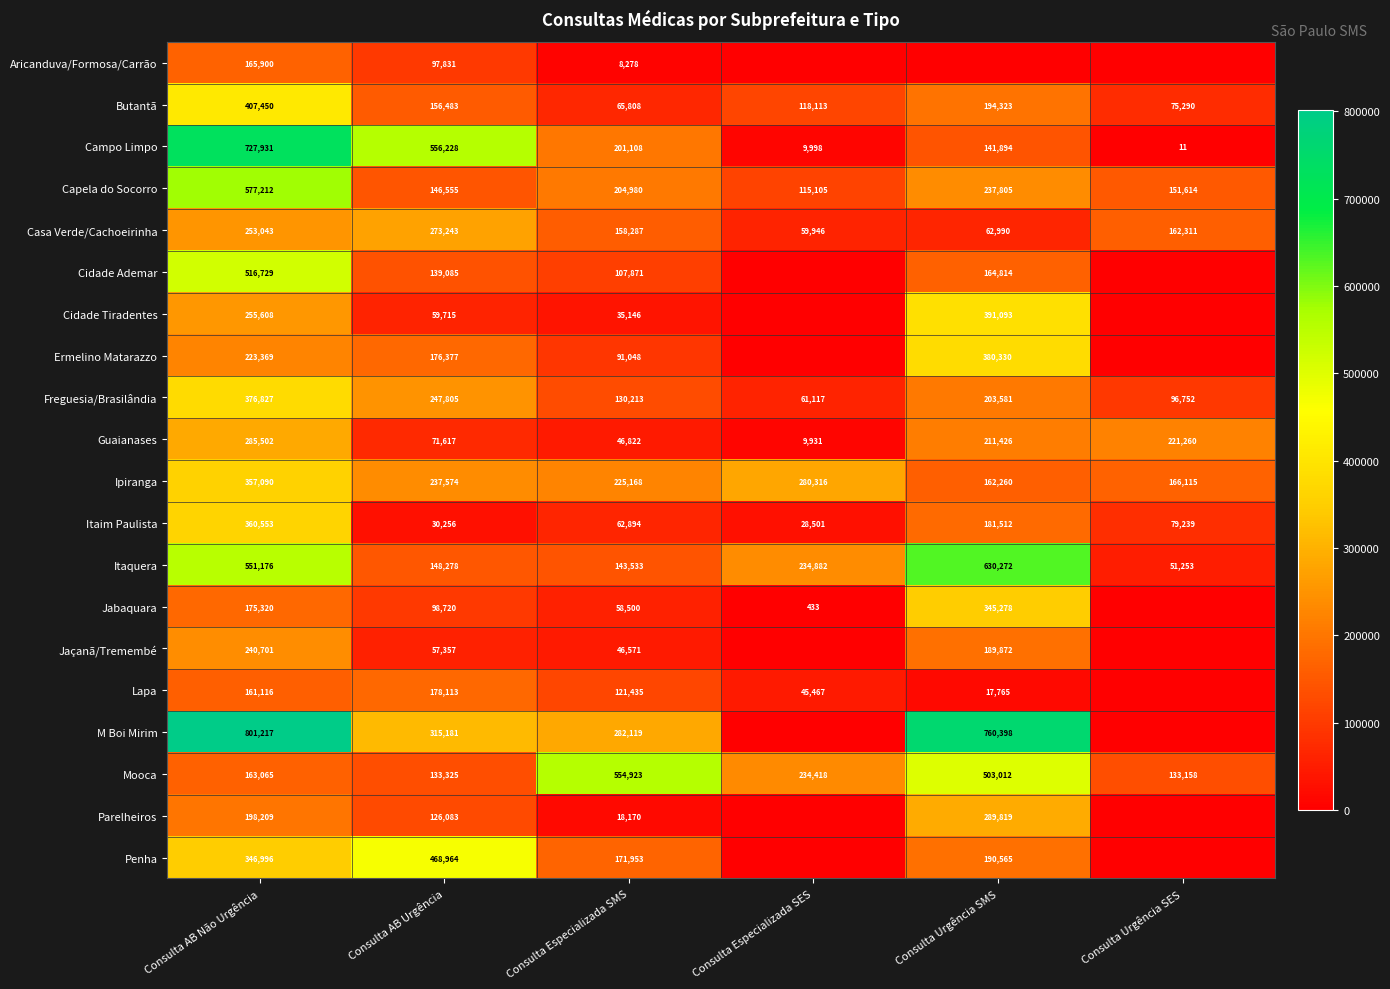

At which label does Ipiranga reach its minimum?

Consulta Urgência SMS